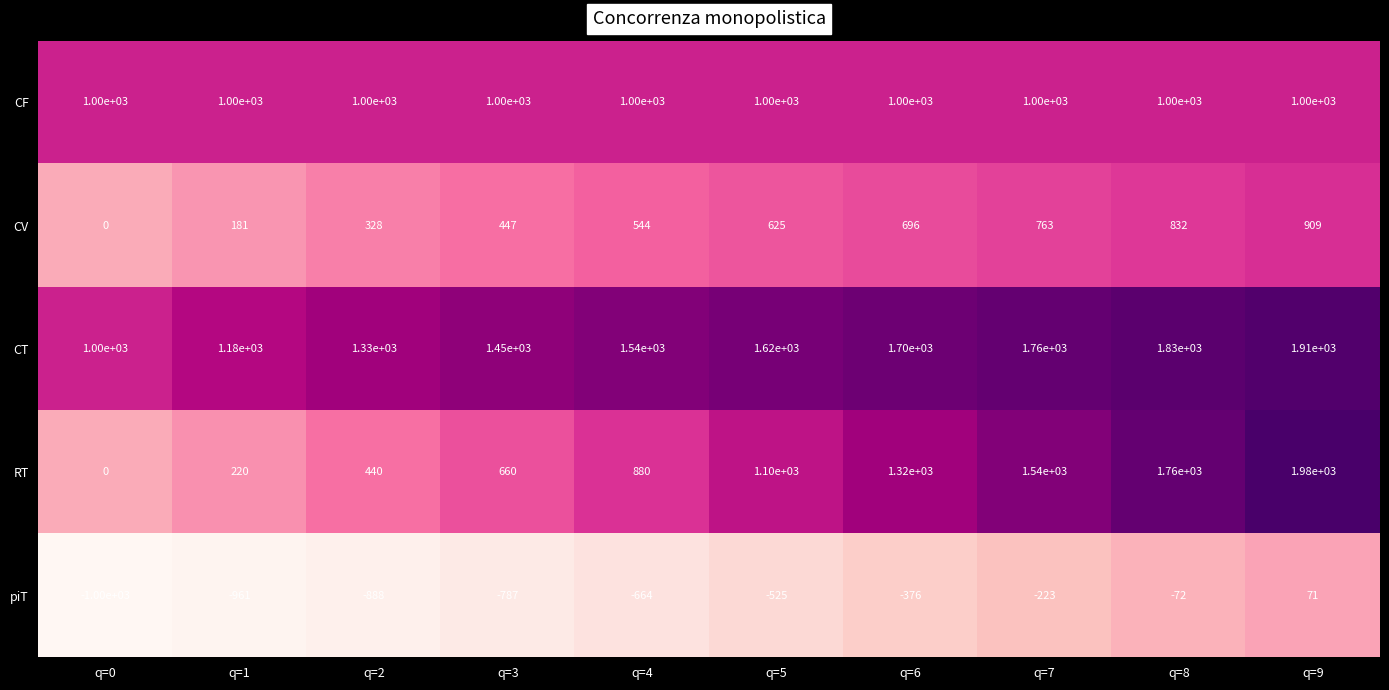

At which category does the chart reach its minimum across all series?

q=0